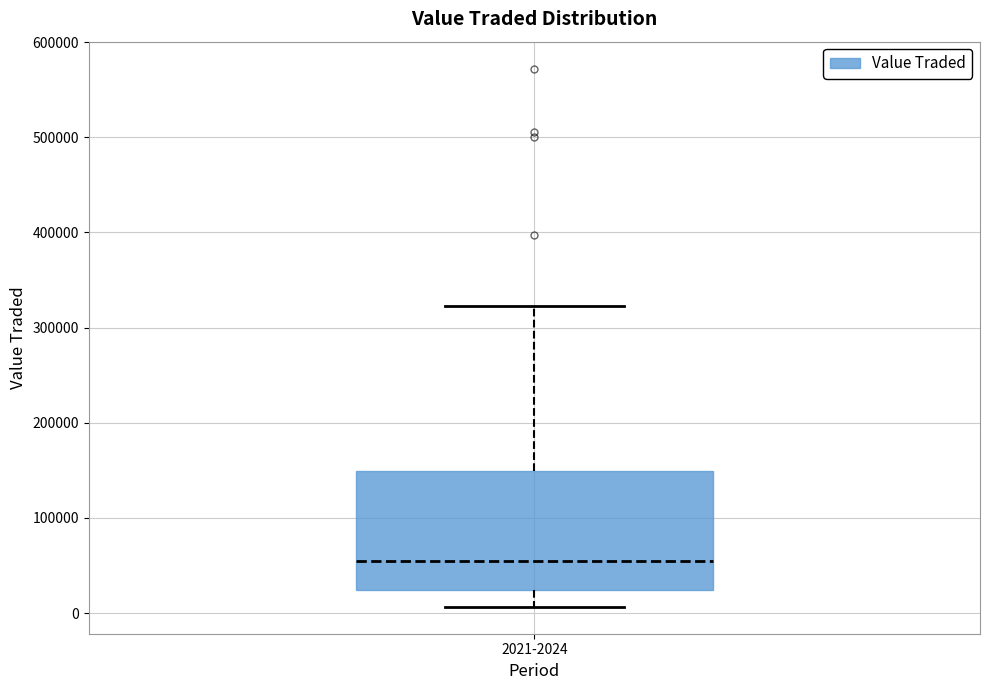

Read this box plot against the y-axis: the position of the median line, the range covered by the box, and the ends of both whiskers. The values are not printed on the chart, so give them approximately, as read against the axis.

median 50000, box 20000 to 150000, whiskers 10000 to 320000